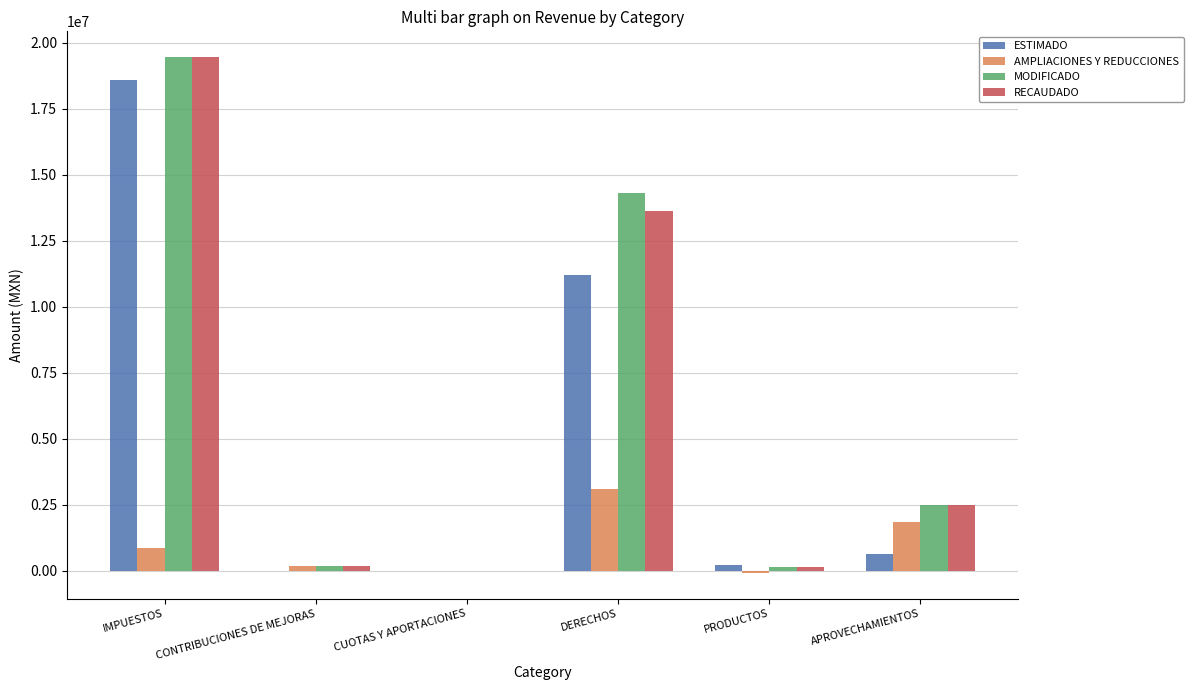

The AMPLIACIONES Y REDUCCIONES series shows 3086454.1 at DERECHOS. True or false?

True